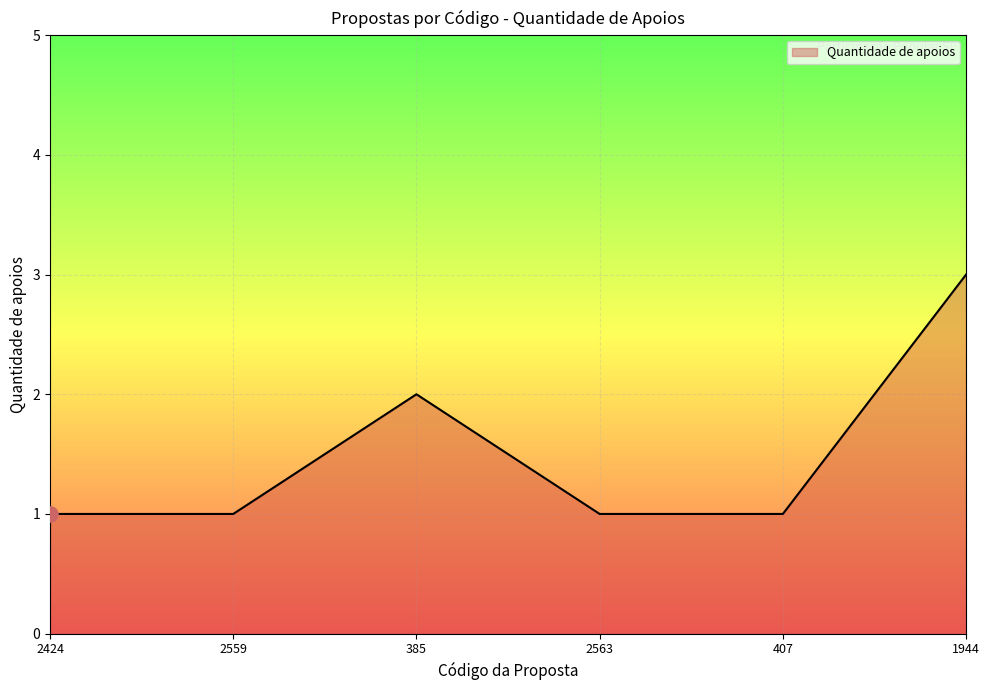

Which has a higher value, 2559 or 1944?

1944